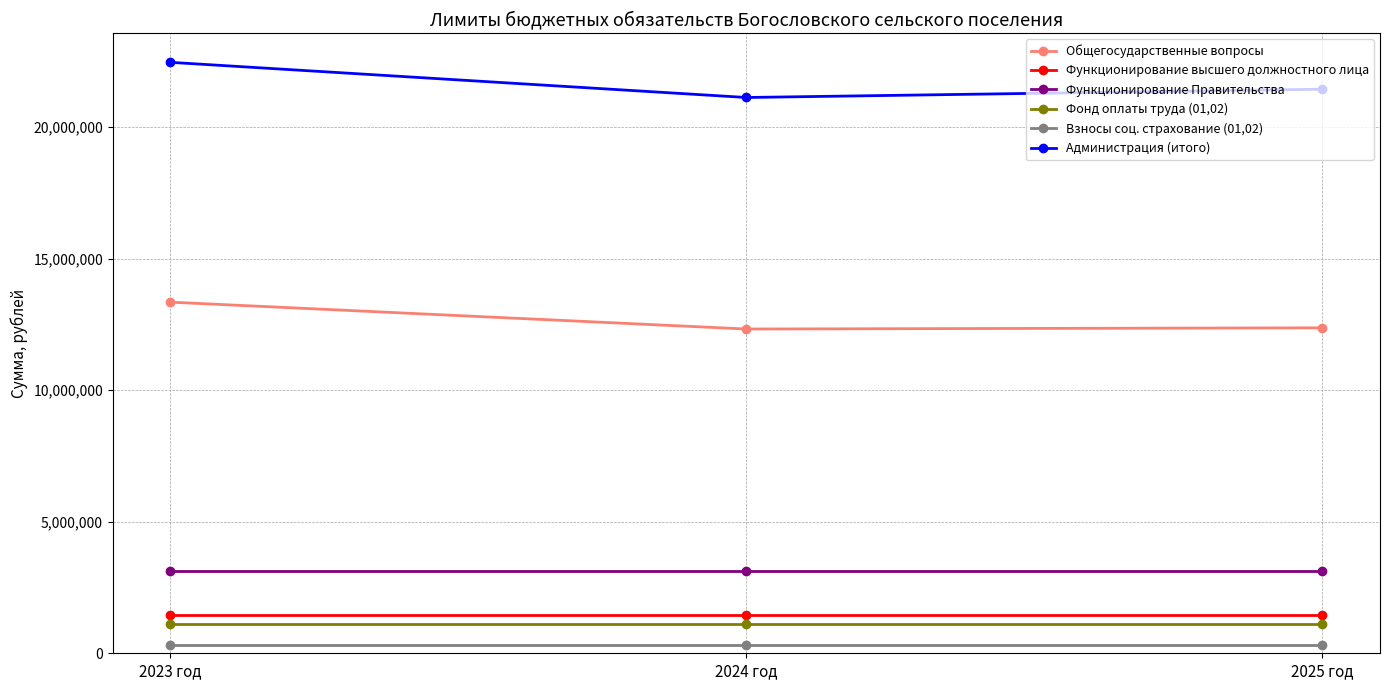

What is the smallest value displayed?

333550.7